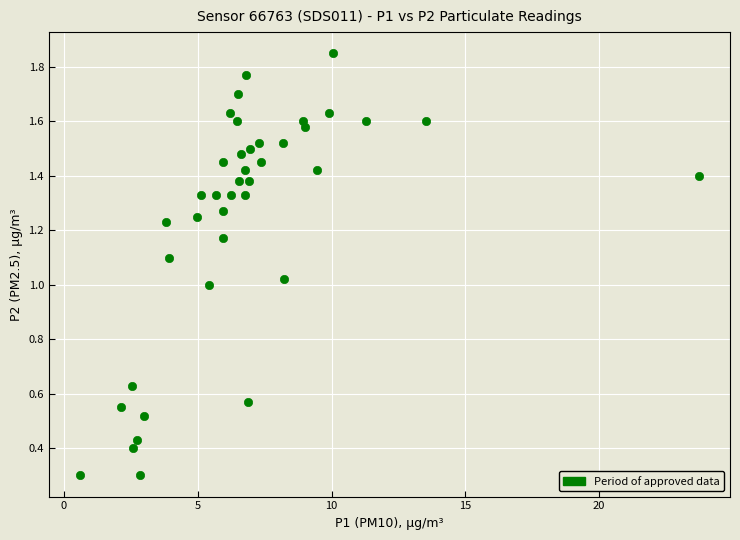

What is the range of X values (max minus min)?

23.1